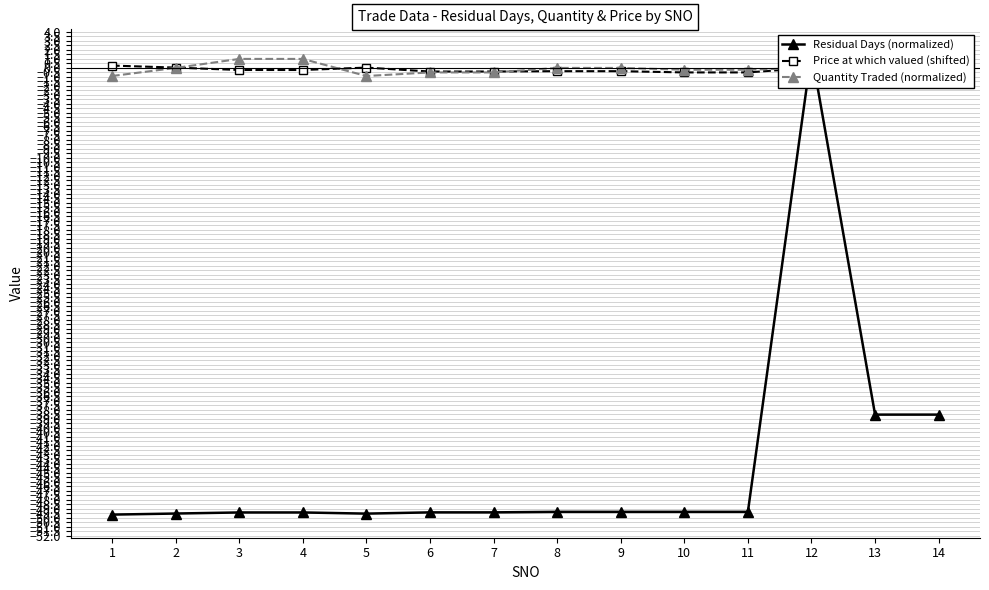

Is the value of Residual Days (normalized) at 6 greater than the value of Price at which valued (shifted) at 2?

No